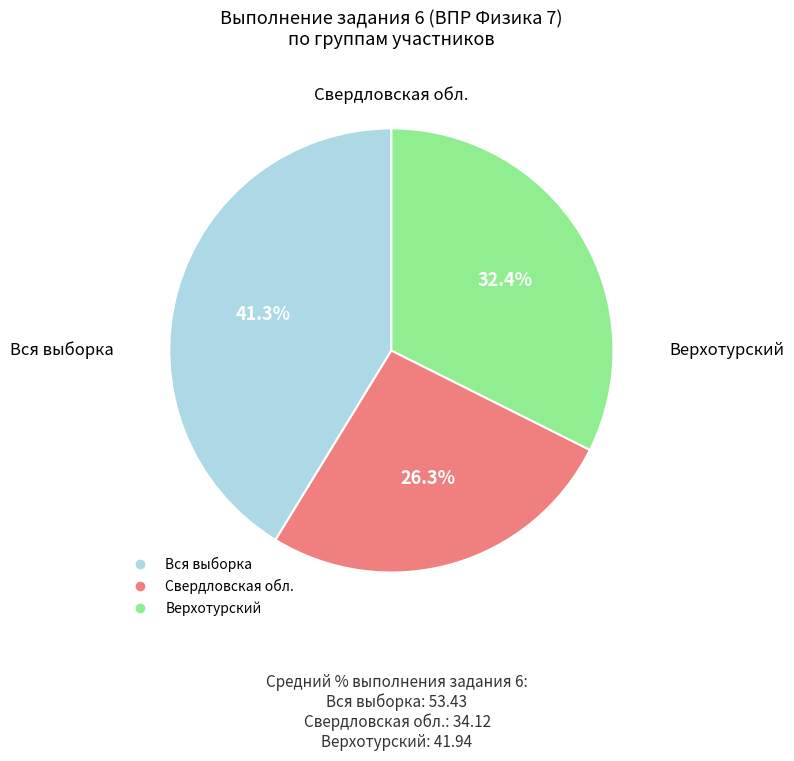

Between Верхотурский and Вся выборка, which is larger?

Вся выборка